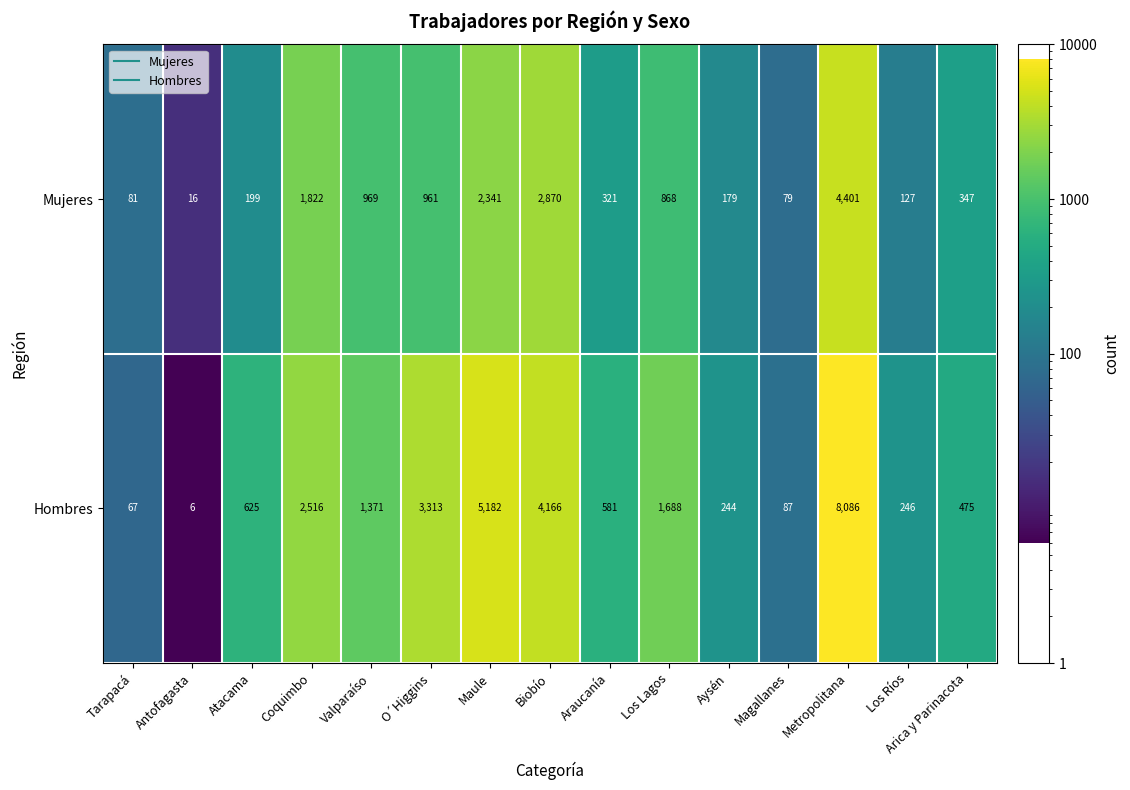

The value of Mujeres at O´Higgins is 961. True or false?

True